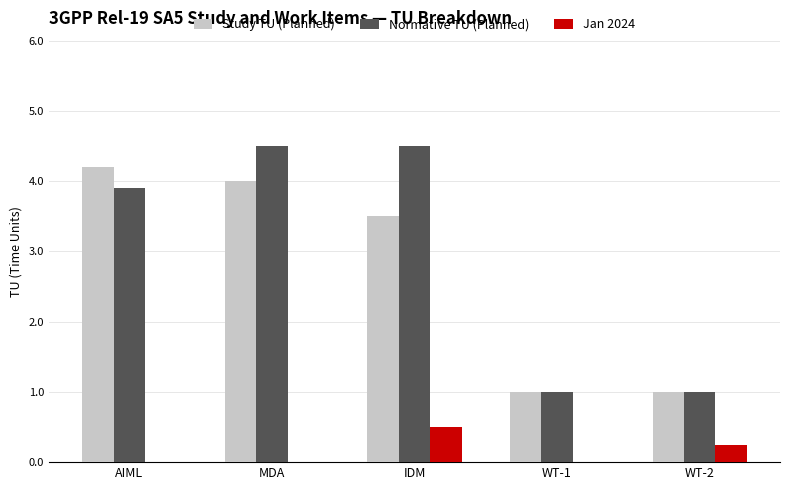

What is the greatest value displayed?

4.5